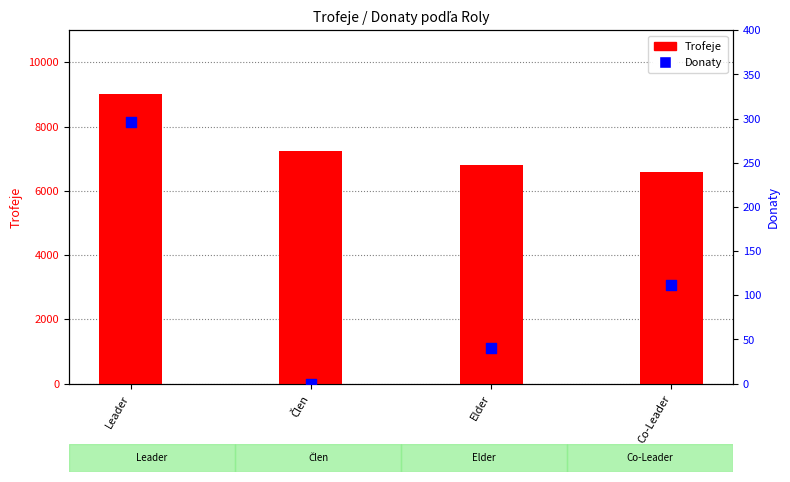

At how many categories does at least one series exceed 4770?

4